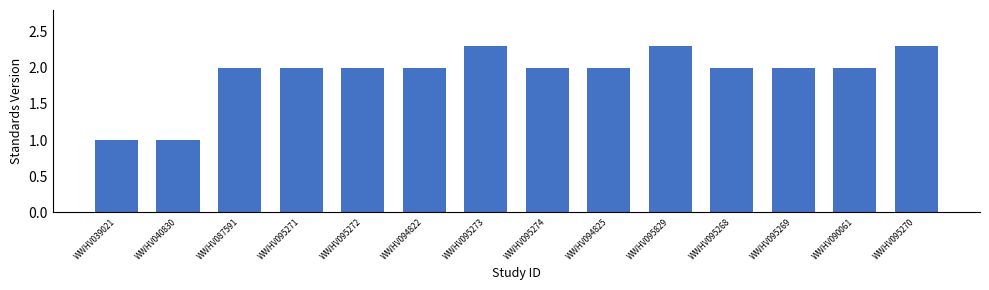

What is the sum of all values?

26.9